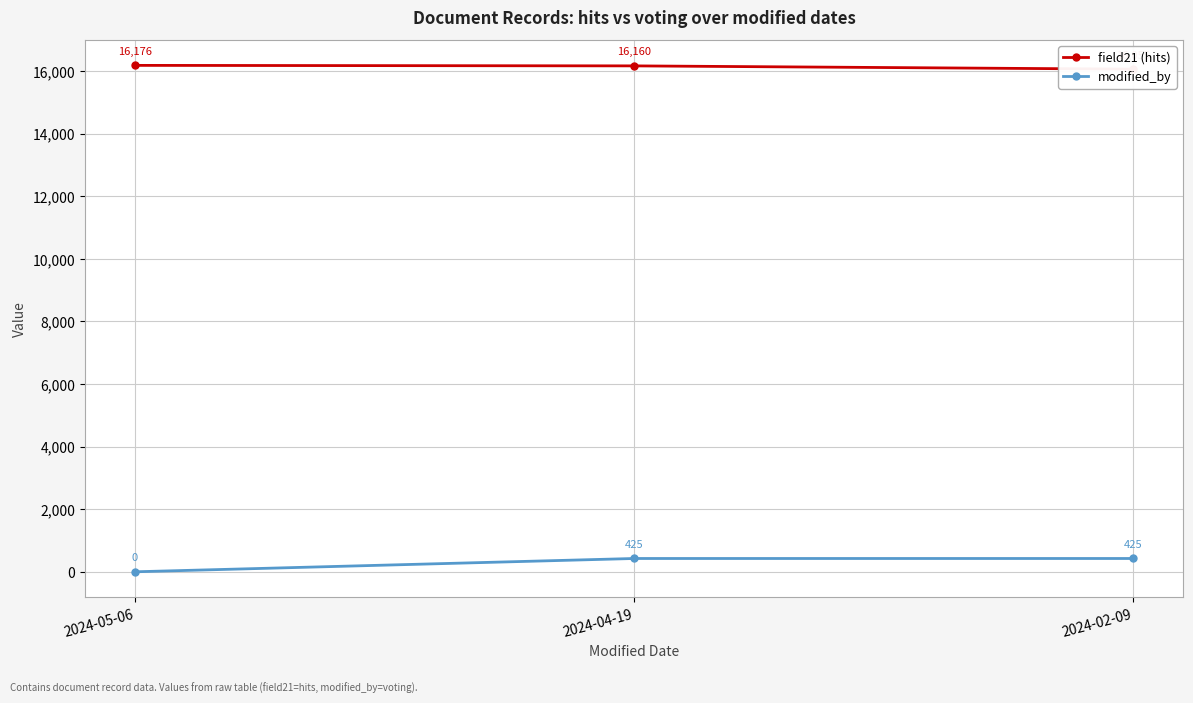

How many lines are shown in the chart?

2